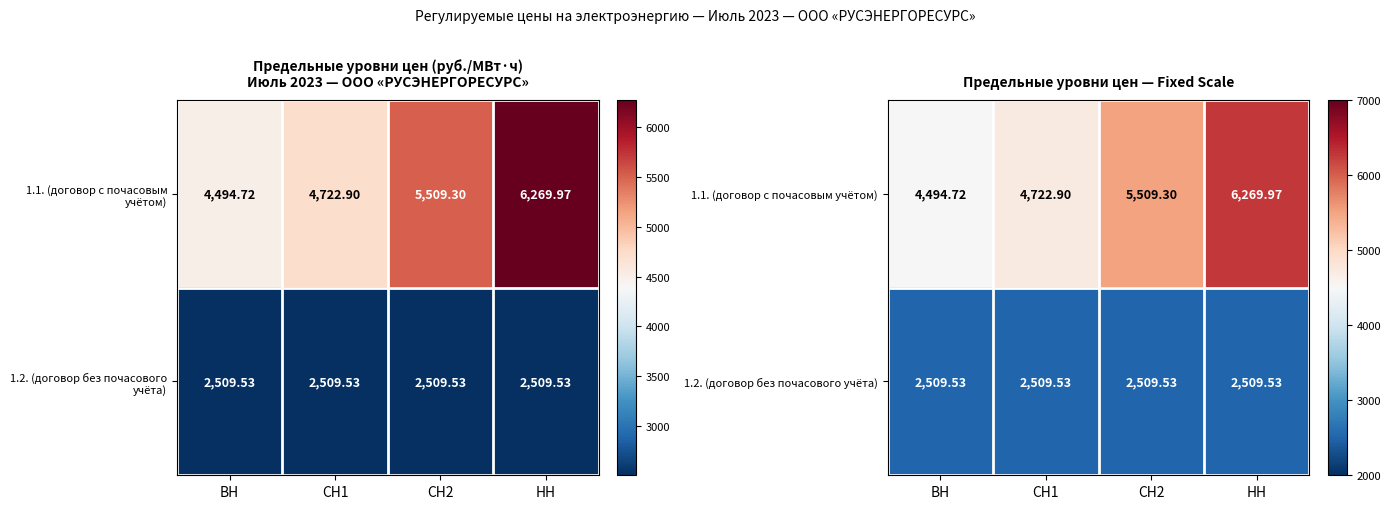

Is the value of 1.1. (договор с почасовым учётом) at СН2 greater than the value of 1.2. (договор без почасового учёта) at НН?

Yes